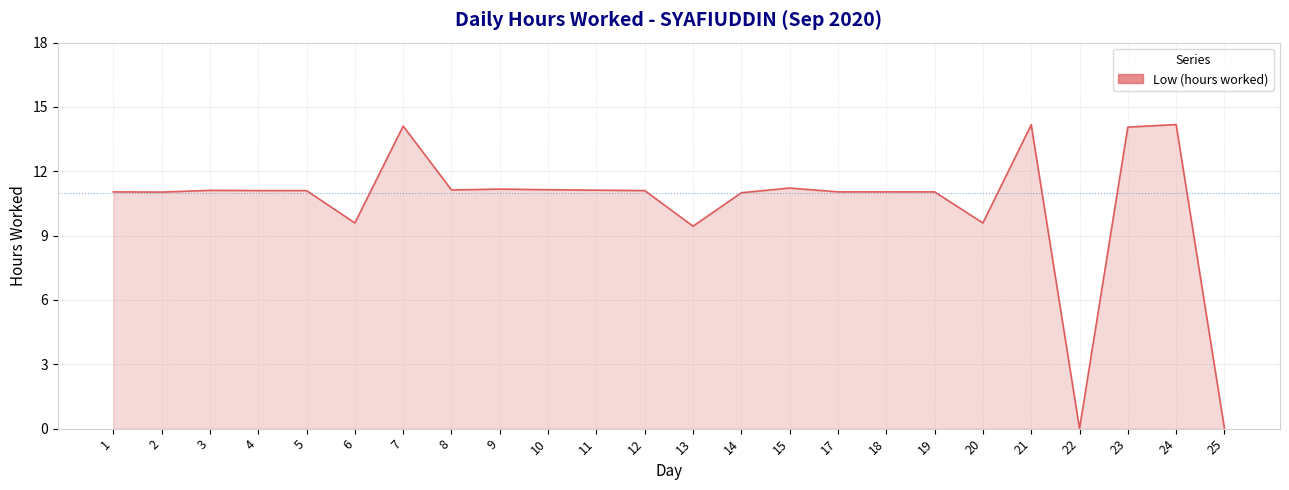

The chart shows a value of 11.0 at 19. True or false?

True